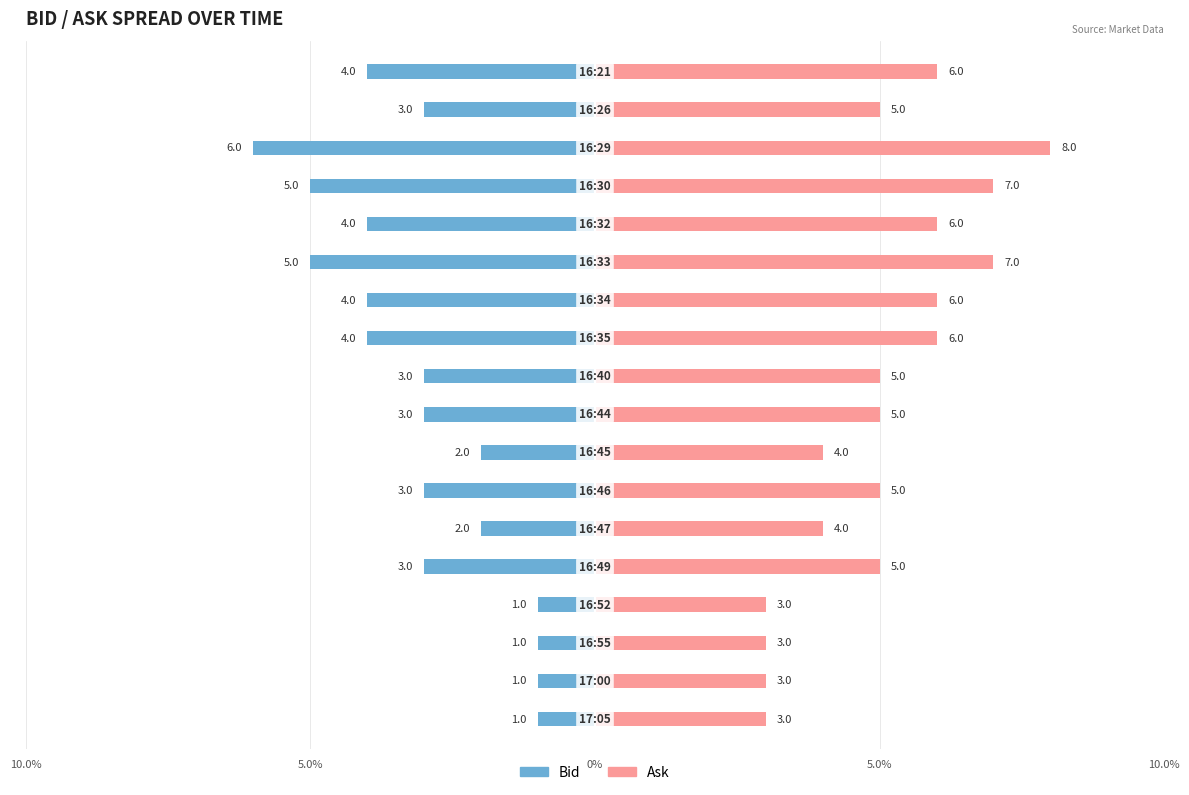

At how many categories does at least one series exceed 4?

12